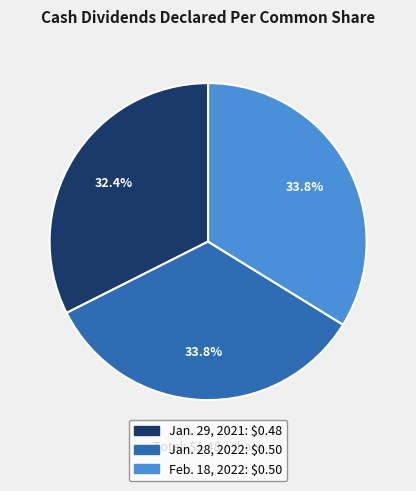

How many segments does this pie chart have?

3